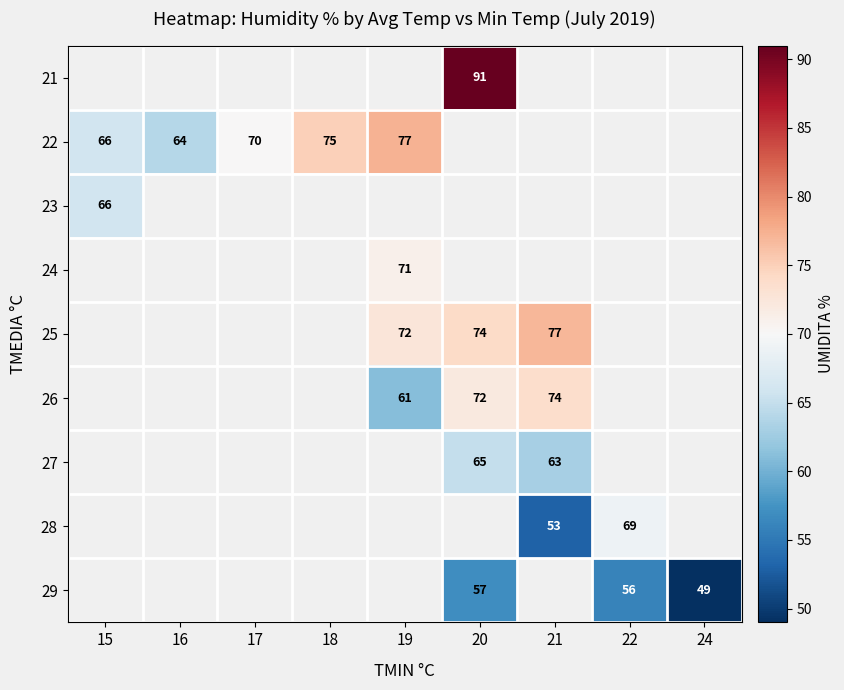

The 27 series shows 65 at 20. True or false?

True